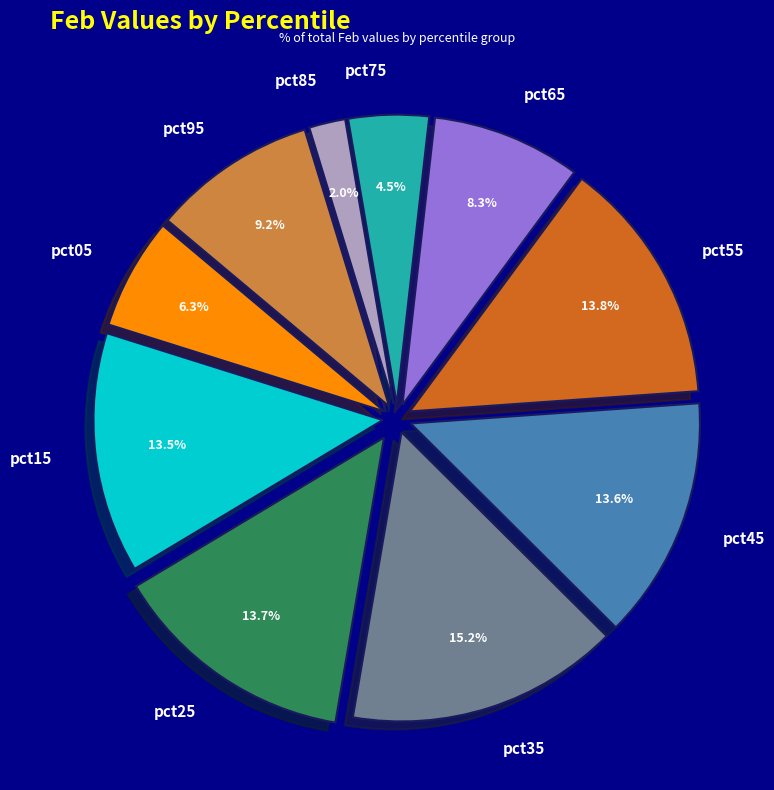

What is the largest slice in the pie chart?

pct35